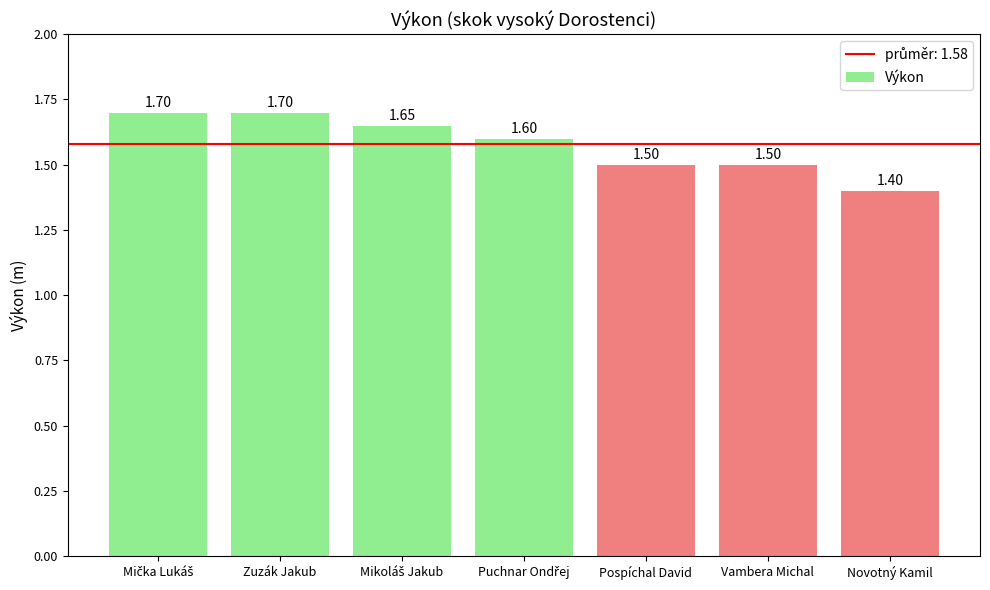

At which category does the chart reach its minimum across all series?

Novotný Kamil